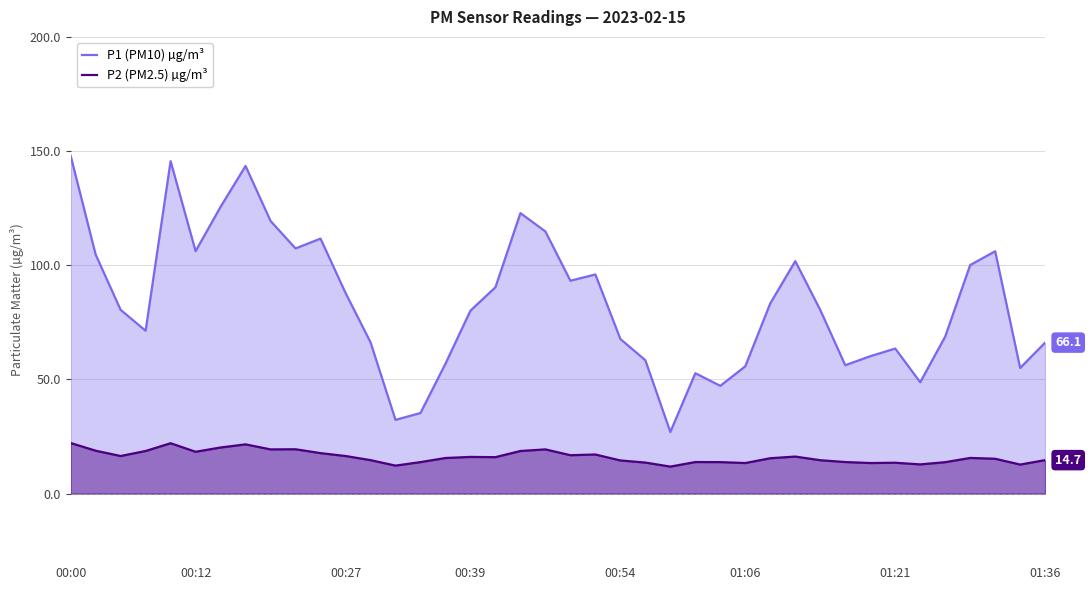

The P2 (PM2.5) µg/m³ series shows 14.7 at 12. True or false?

True